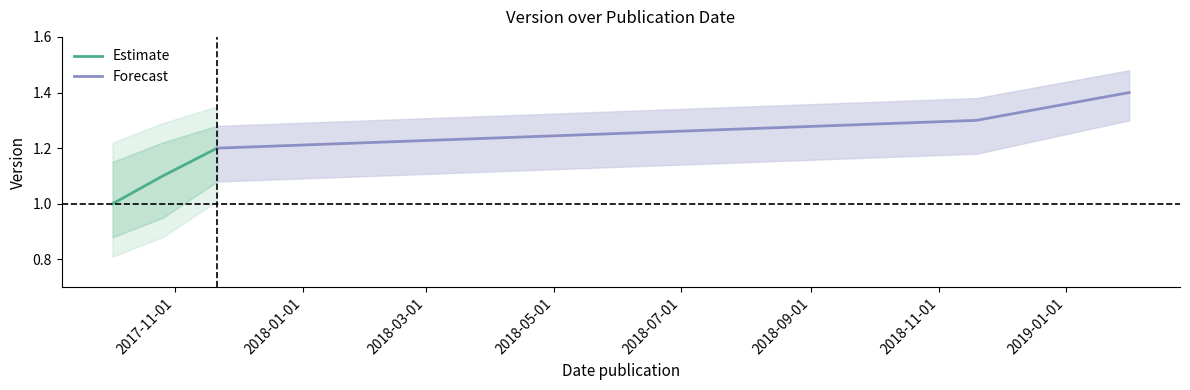

What is the lowest value of the Estimate series?

1.0